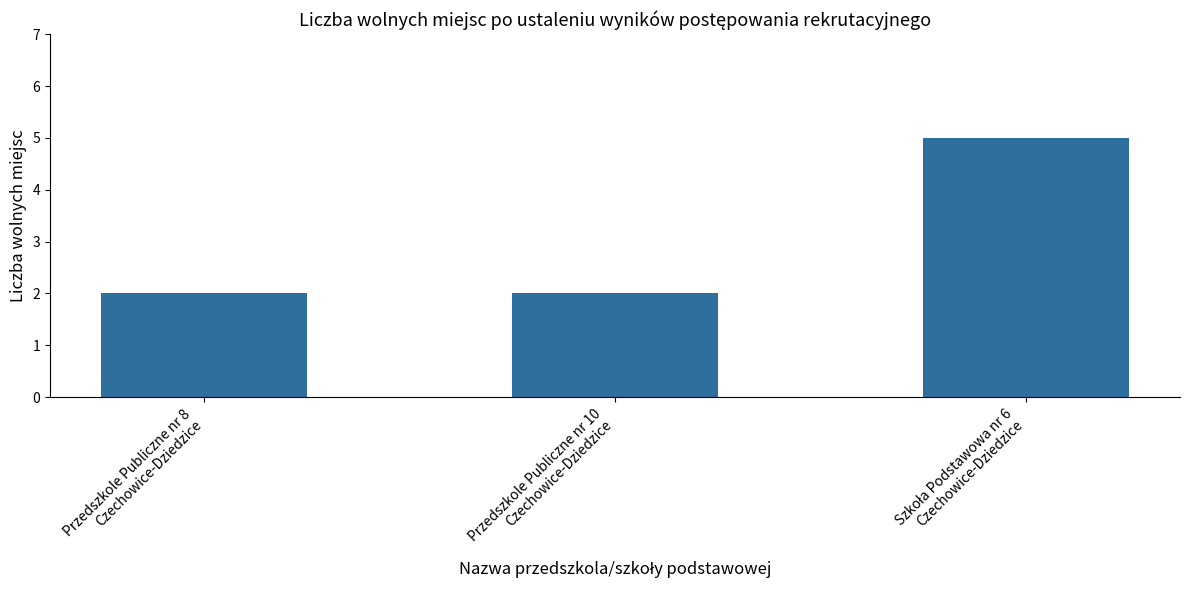

What is the sum of all values?

9